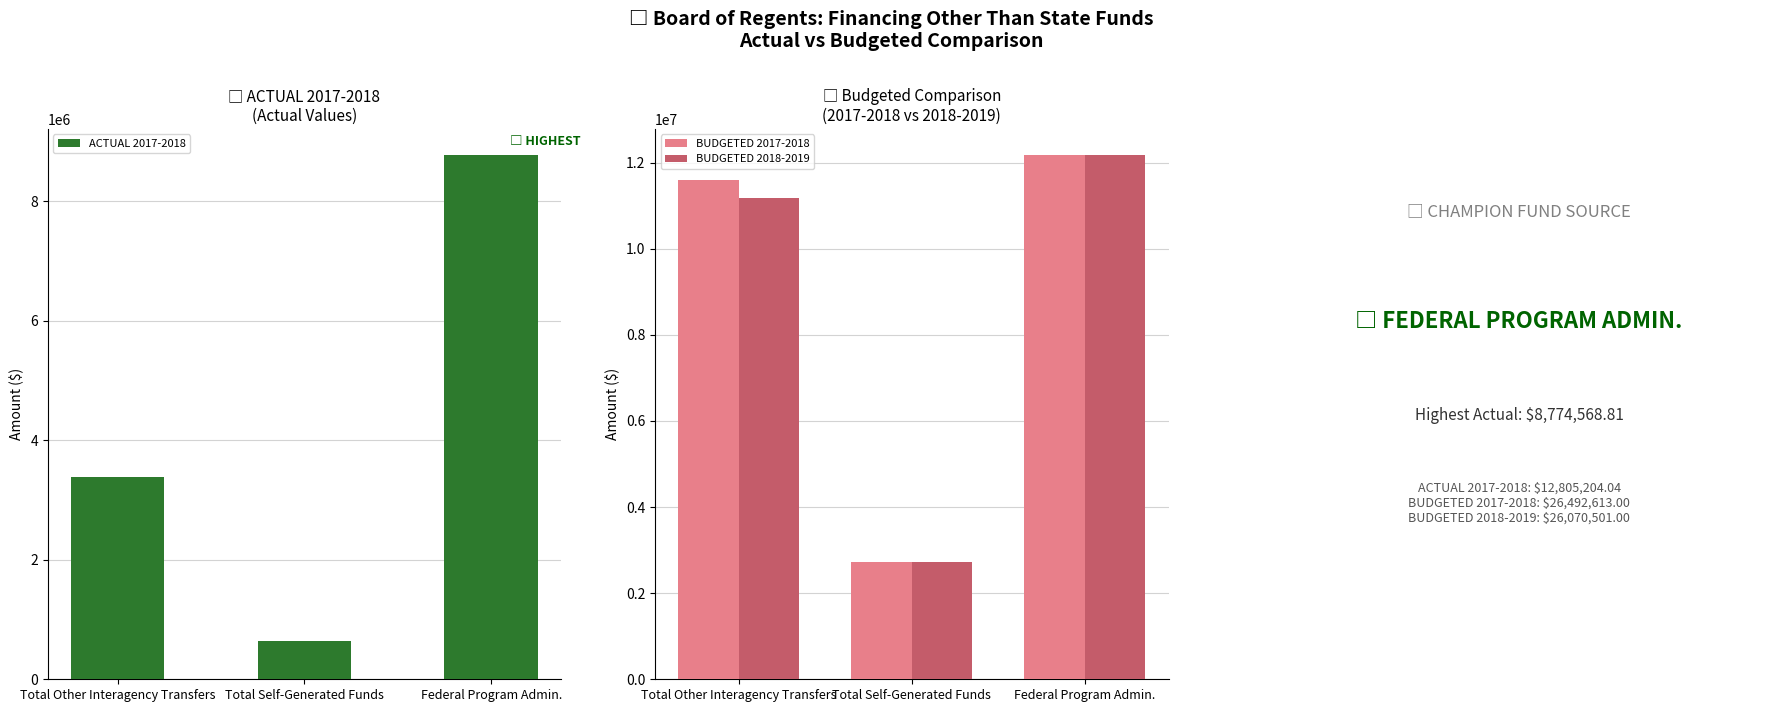

The value of BUDGETED 2018-2019 at Total Other Interagency Transfers is 11167888.0. True or false?

True